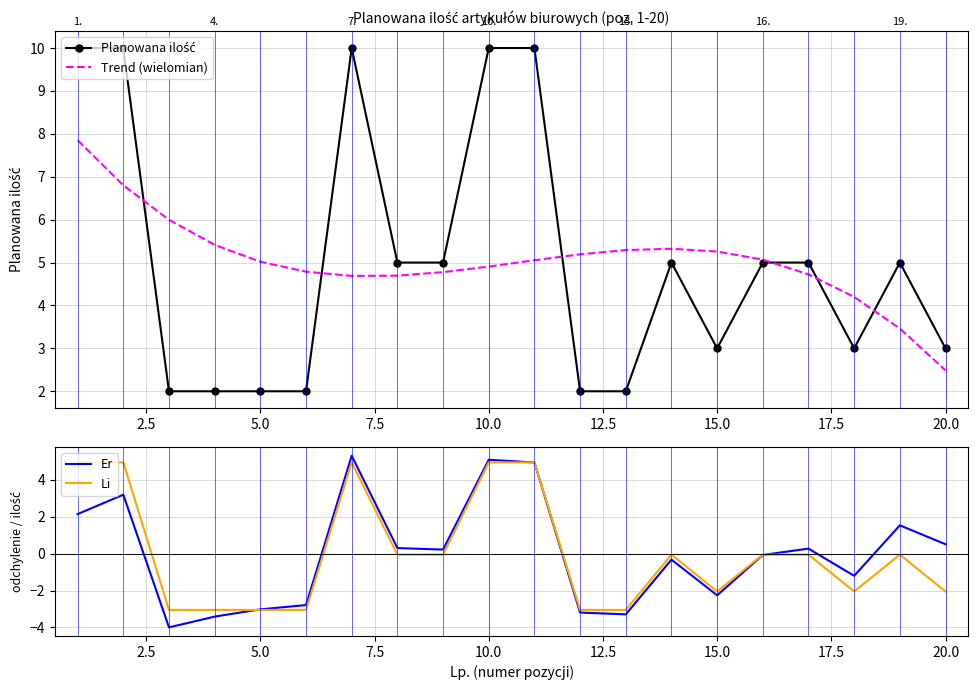

What is the highest value of the Trend (wielomian) series?

7.9